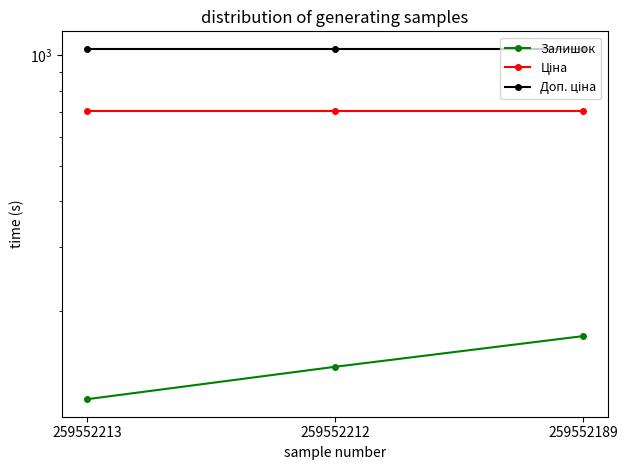

Reading left to right, transcribe all the data shown in this chart.

Залишок: 259552213=115.0	259552212=141.0	259552189=171.0
Ціна: 259552213=705.5	259552212=705.5	259552189=705.5
Доп. ціна: 259552213=1042.0	259552212=1042.0	259552189=1042.0